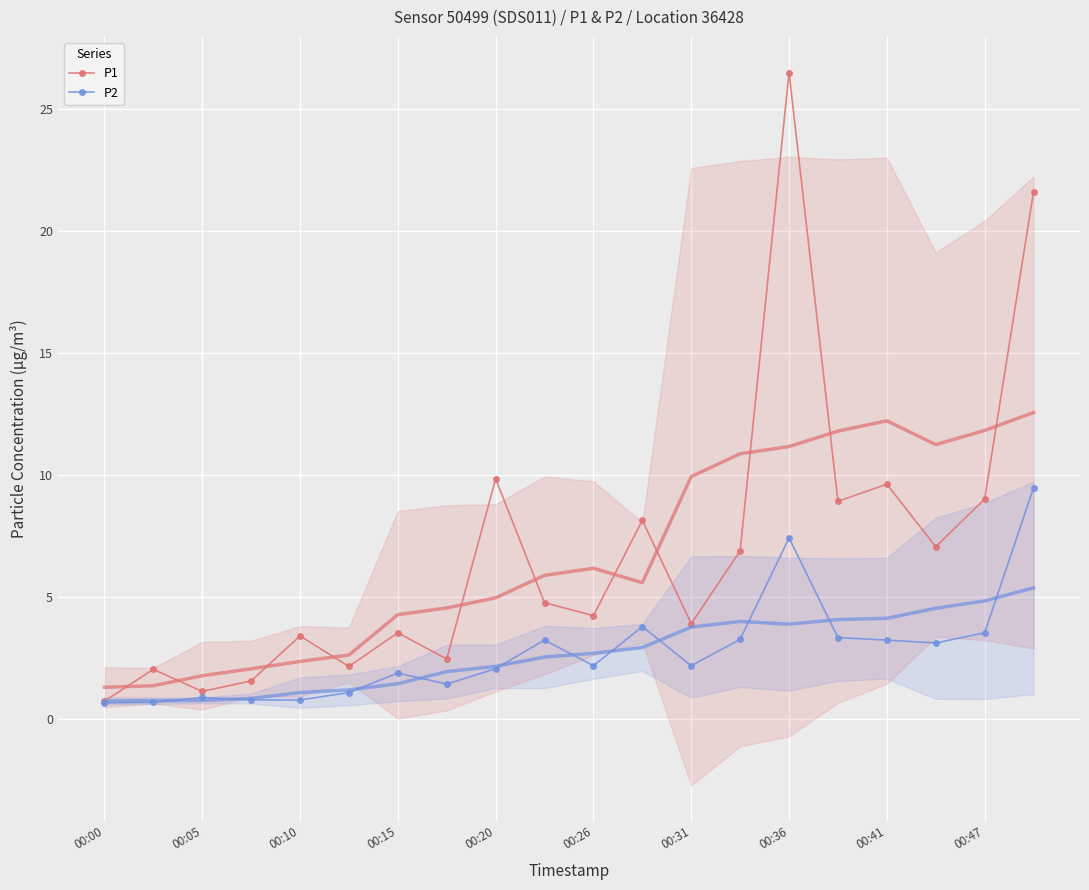

What is the average value of the P1 series?

6.9